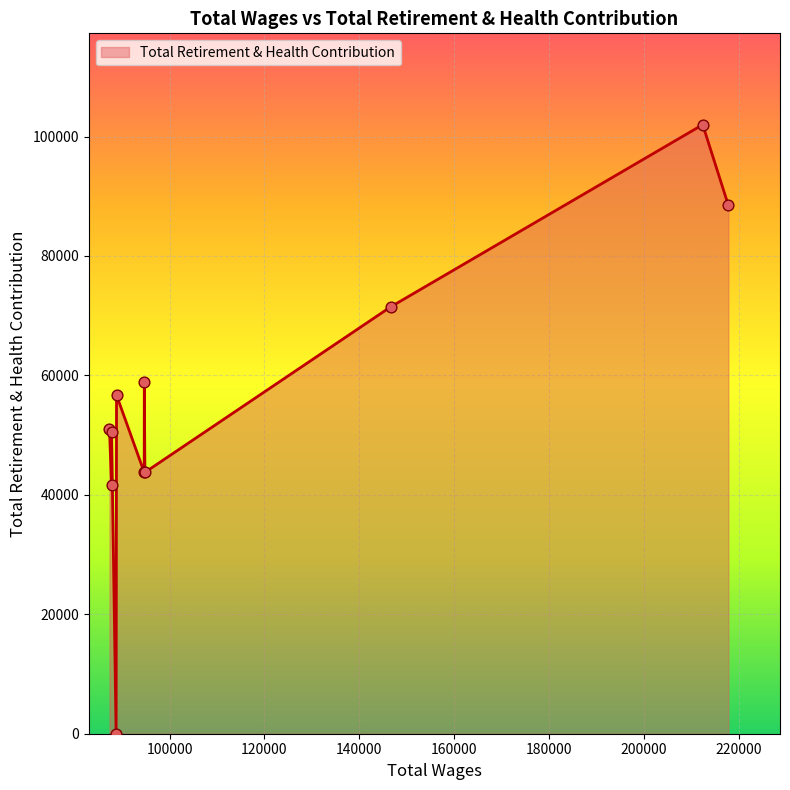

What is the difference between the maximum and minimum values?

101978